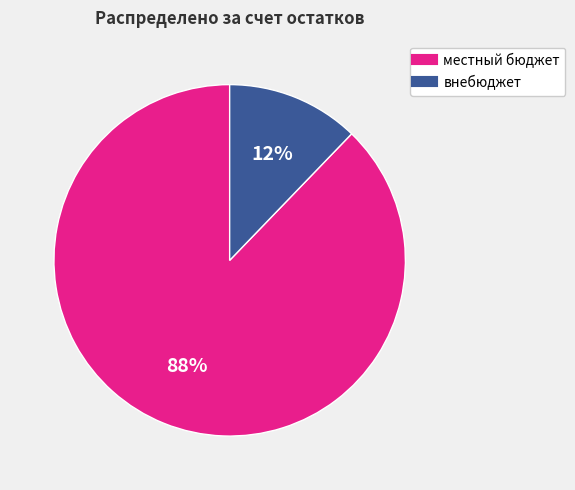

Is there a majority slice in this chart?

Yes